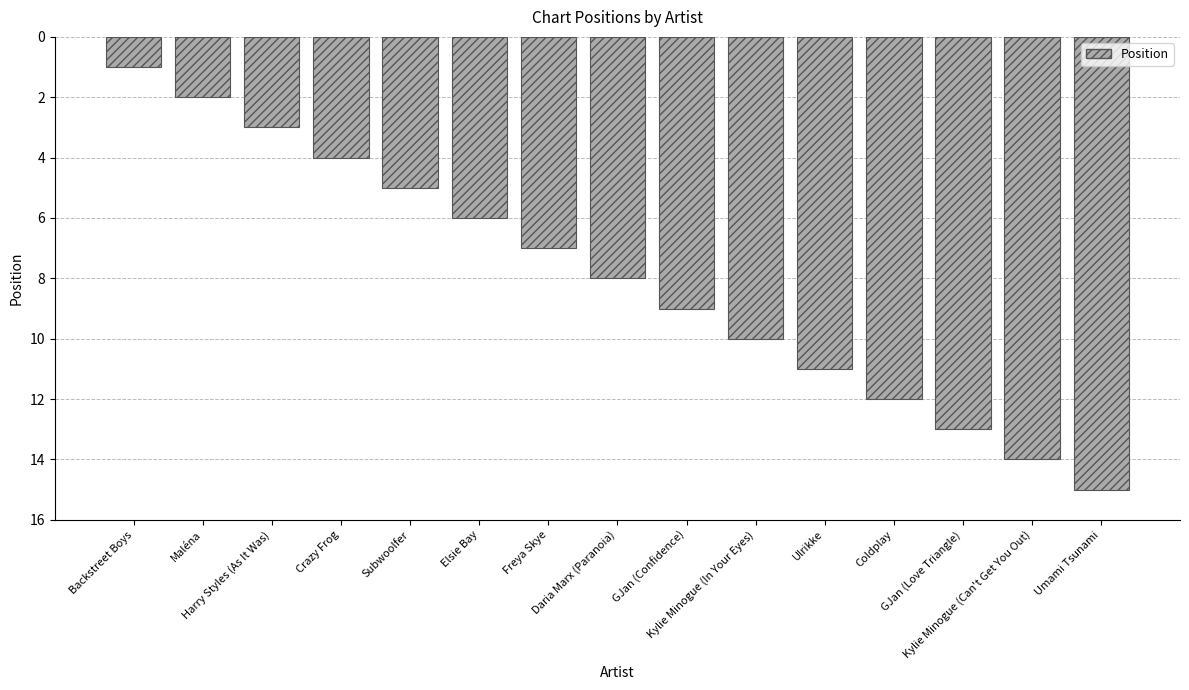

What is the change in value from Freya Skye to Umami Tsunami?

+8